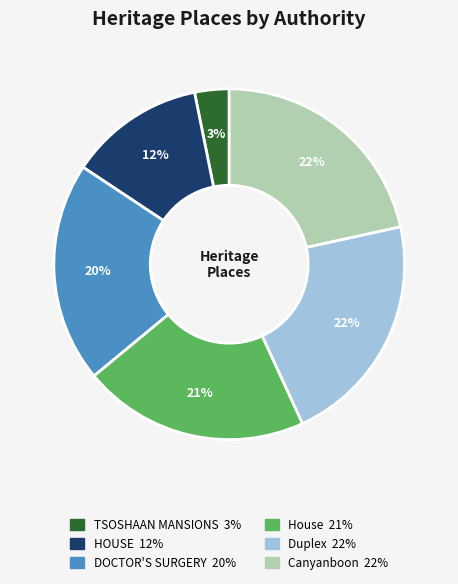

Between Duplex and HOUSE, which is larger?

Duplex